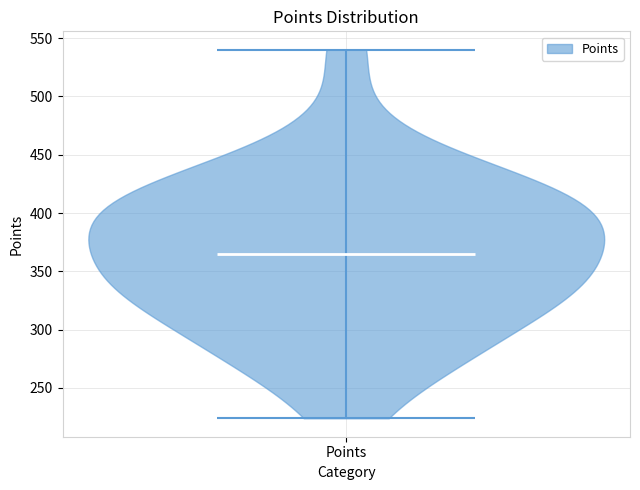

What is the lowest point the violin for Points reaches on the y-axis? The values are not printed on the chart, so give them approximately, as read against the axis.

225